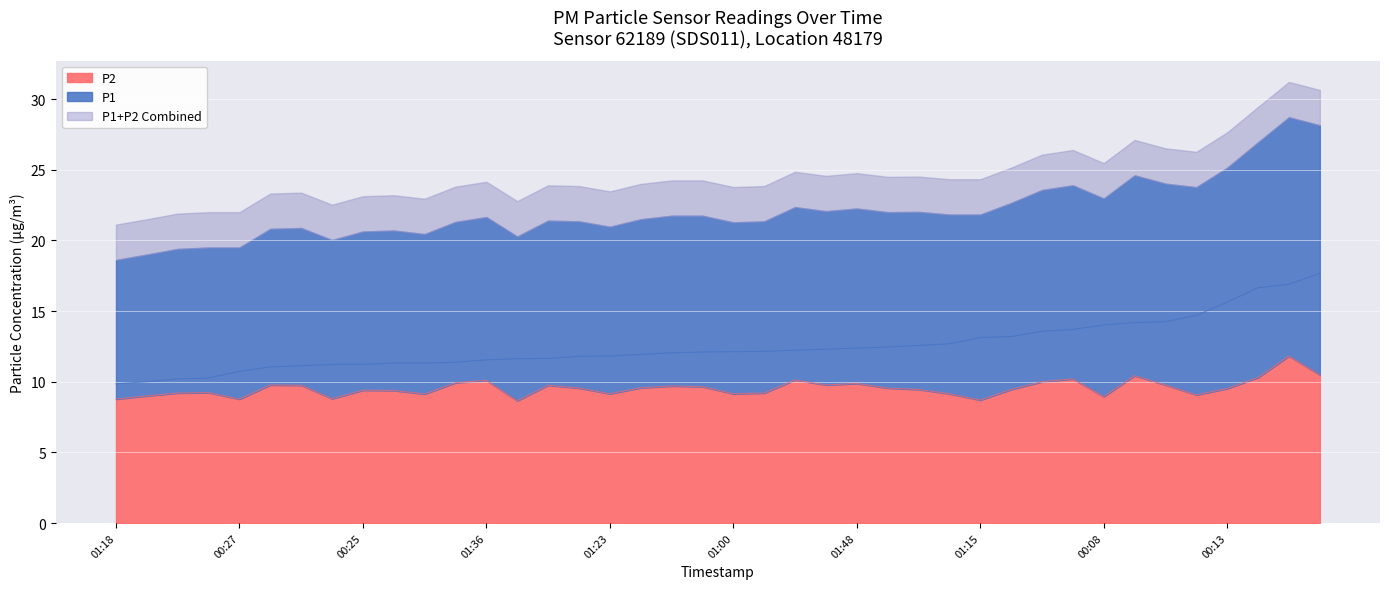

True or false: P2 and P1 intersect in this chart.

False